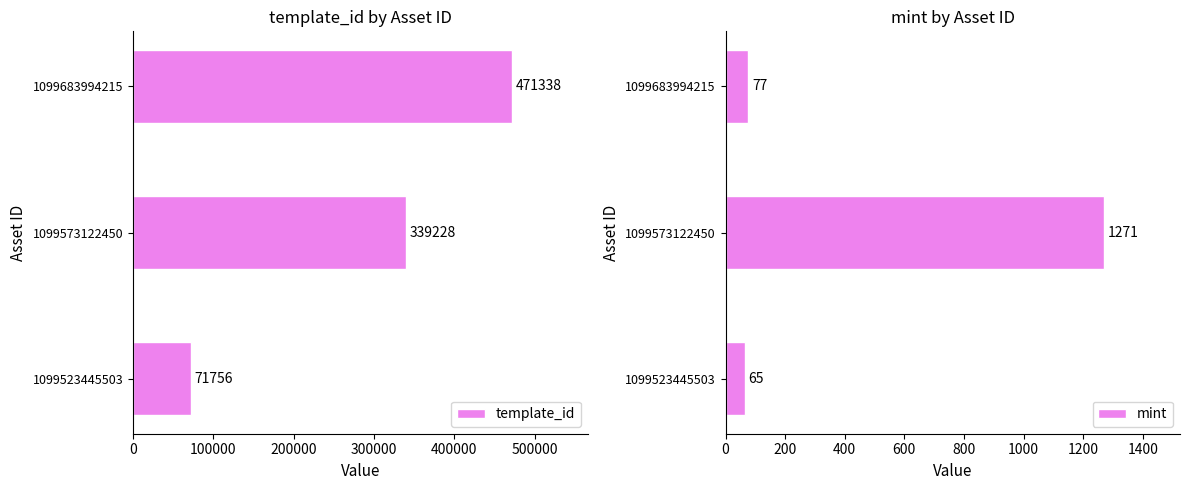

How many bars are there in each group?

2